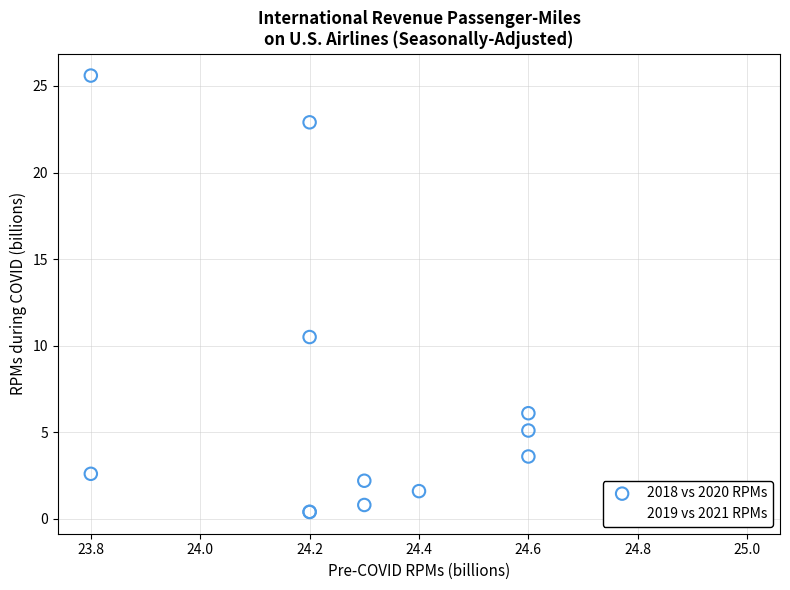

Which series has the largest Y range (max minus min)?

2018 vs 2020 RPMs